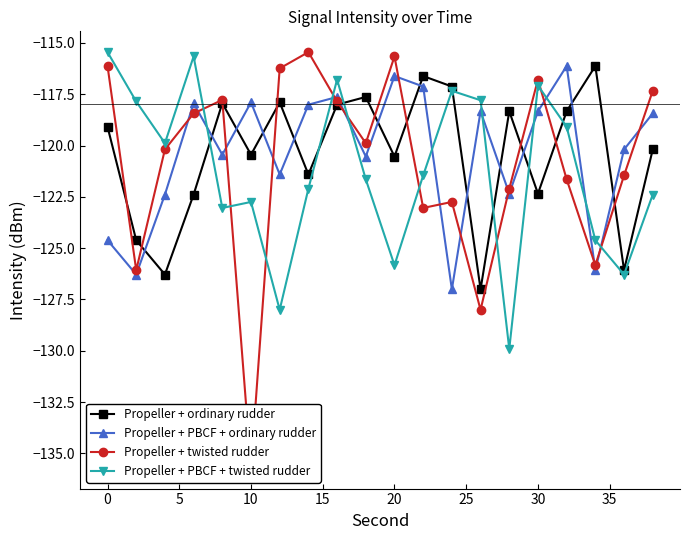

Which series ends up on top after the final intersection of Propeller + PBCF + ordinary rudder and Propeller + ordinary rudder?

Propeller + PBCF + ordinary rudder